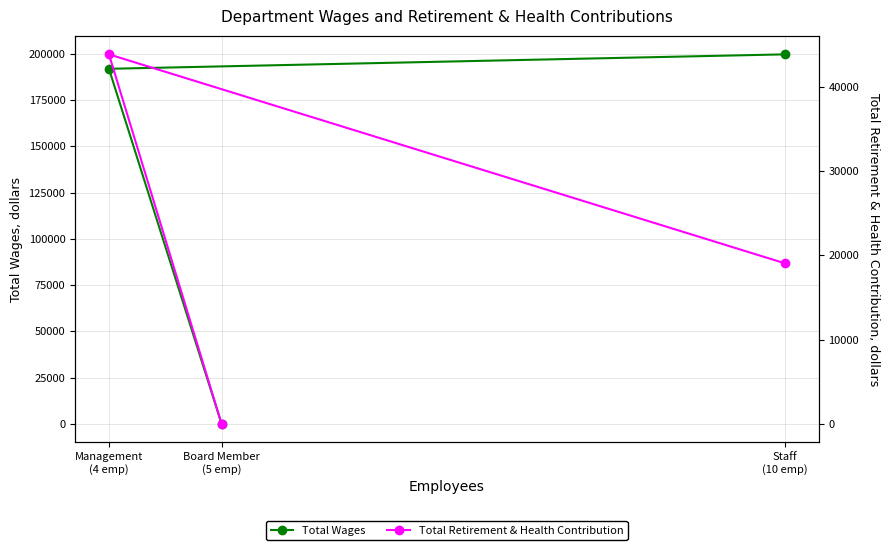

Which series has the largest total across all categories?

Total Wages